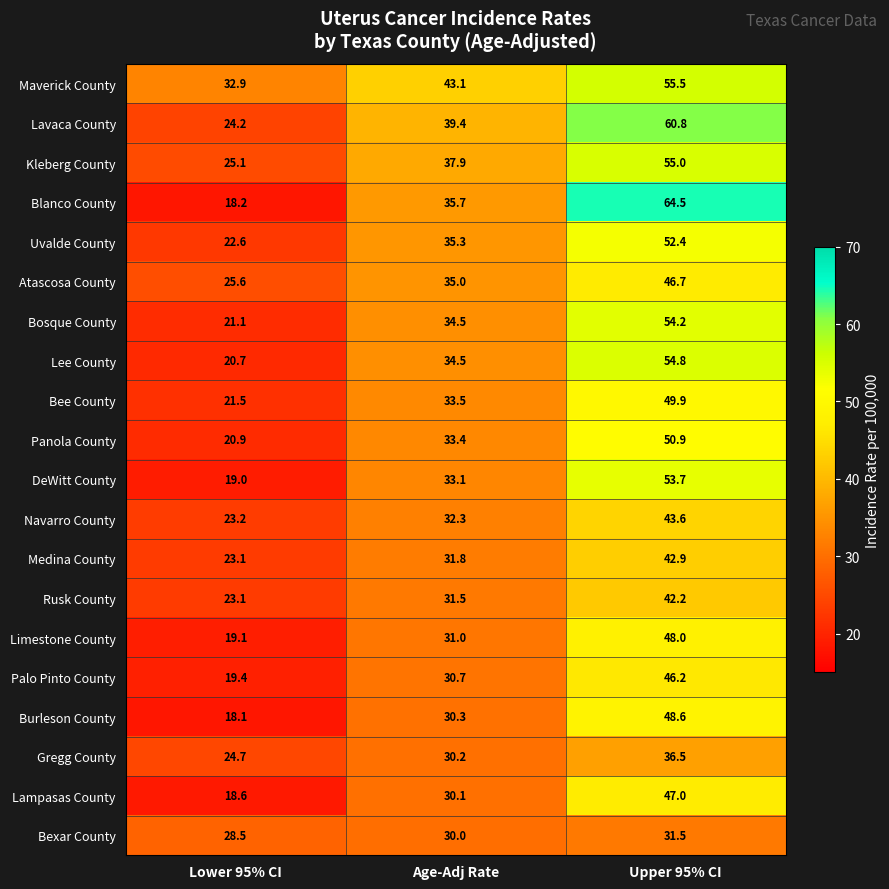

At which category does the chart reach its minimum across all series?

Lower 95% CI